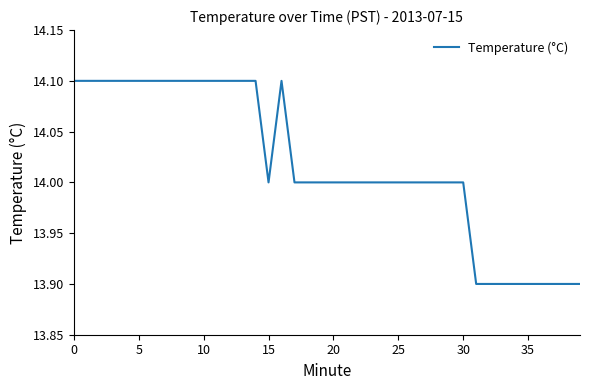

What is the smallest value displayed?

13.9